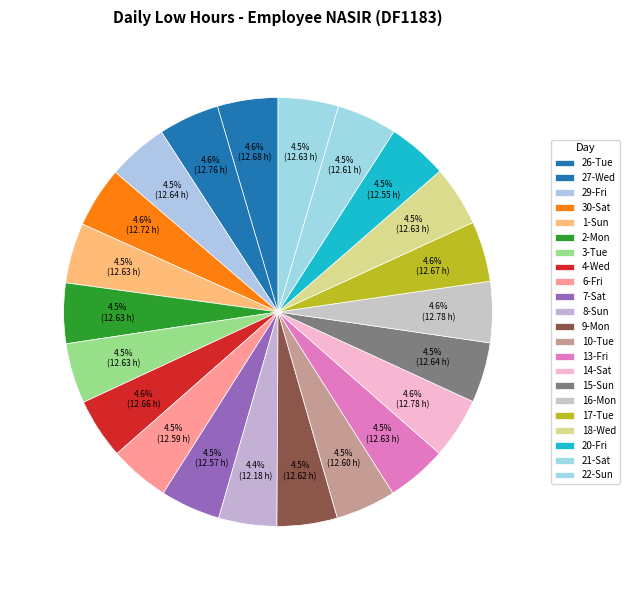

How many slices are in this pie chart?

22